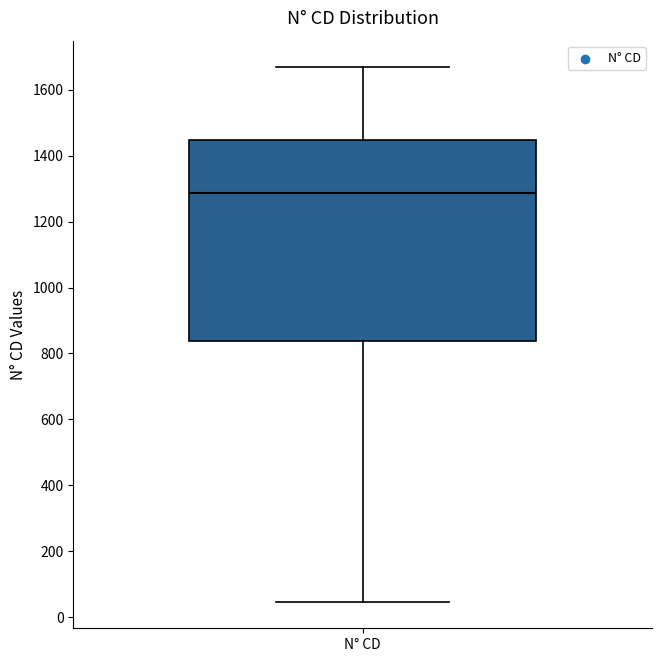

Read this box plot against the y-axis: the position of the median line, the range covered by the box, and the ends of both whiskers. The values are not printed on the chart, so give them approximately, as read against the axis.

median 1280, box 840 to 1440, whiskers 40 to 1660